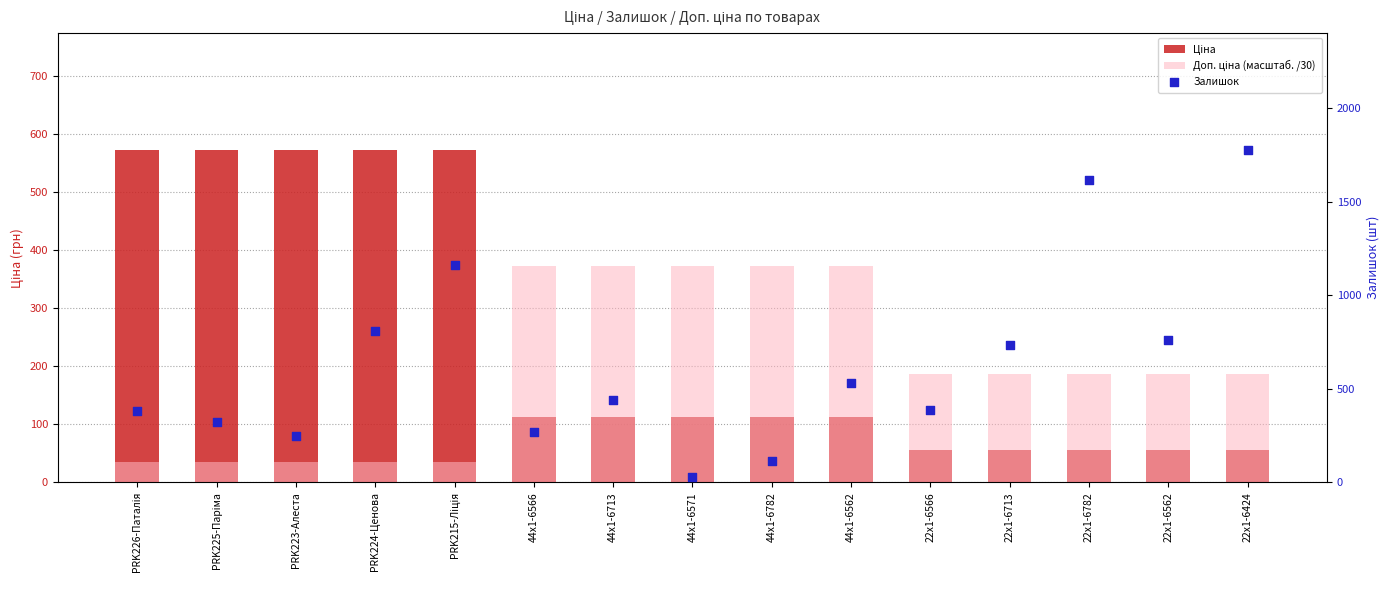

Which series reaches the maximum Y coordinate?

Залишок